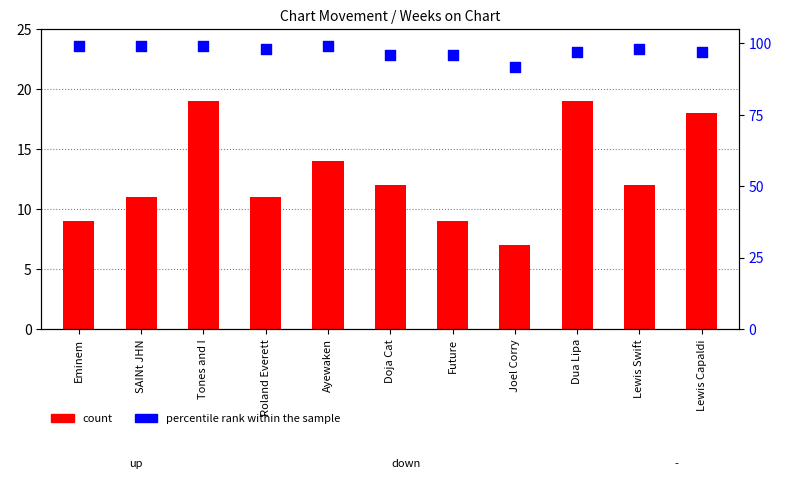

At how many categories does at least one series exceed 15?

11